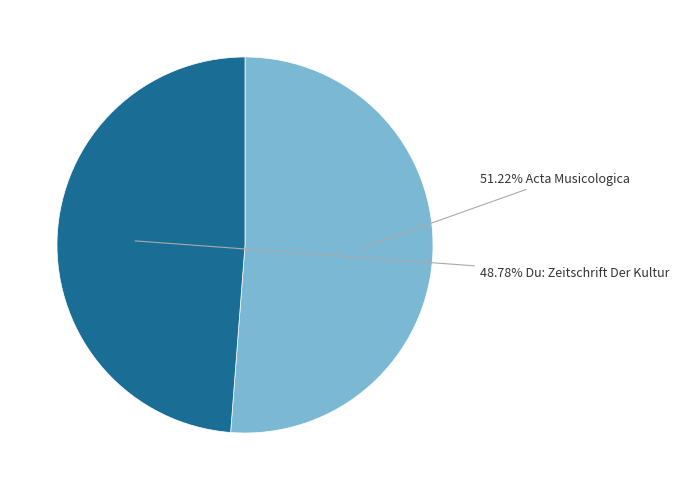

How many segments does this pie chart have?

2